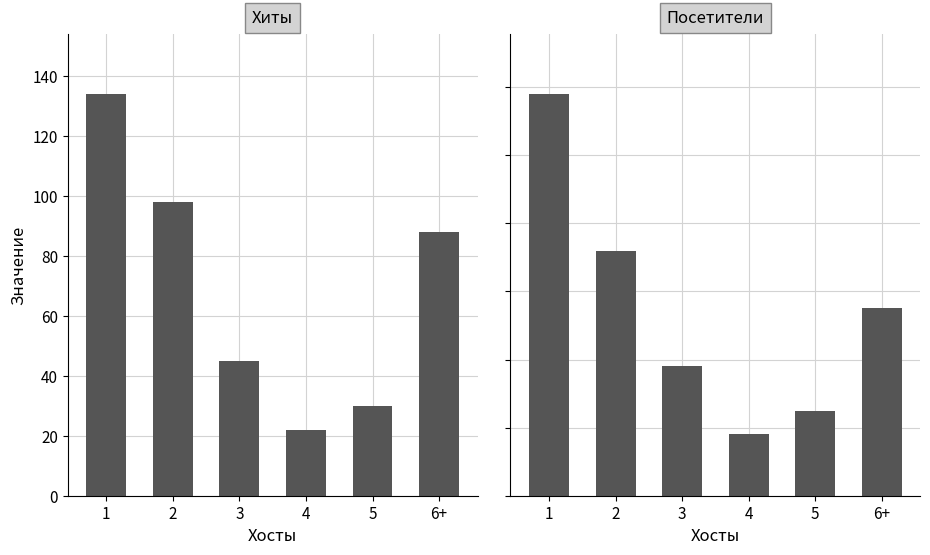

What value does the Хиты series have at 3, to the nearest 10?

40